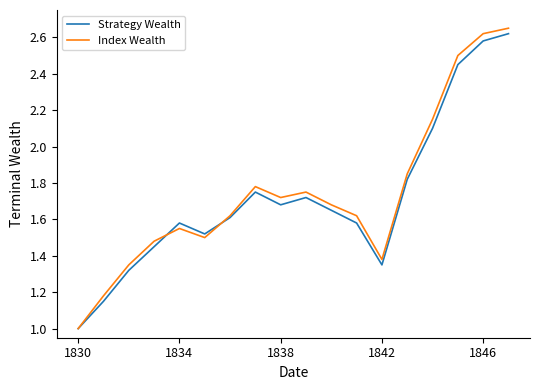

What is the lowest value of the Index Wealth series?

1.0